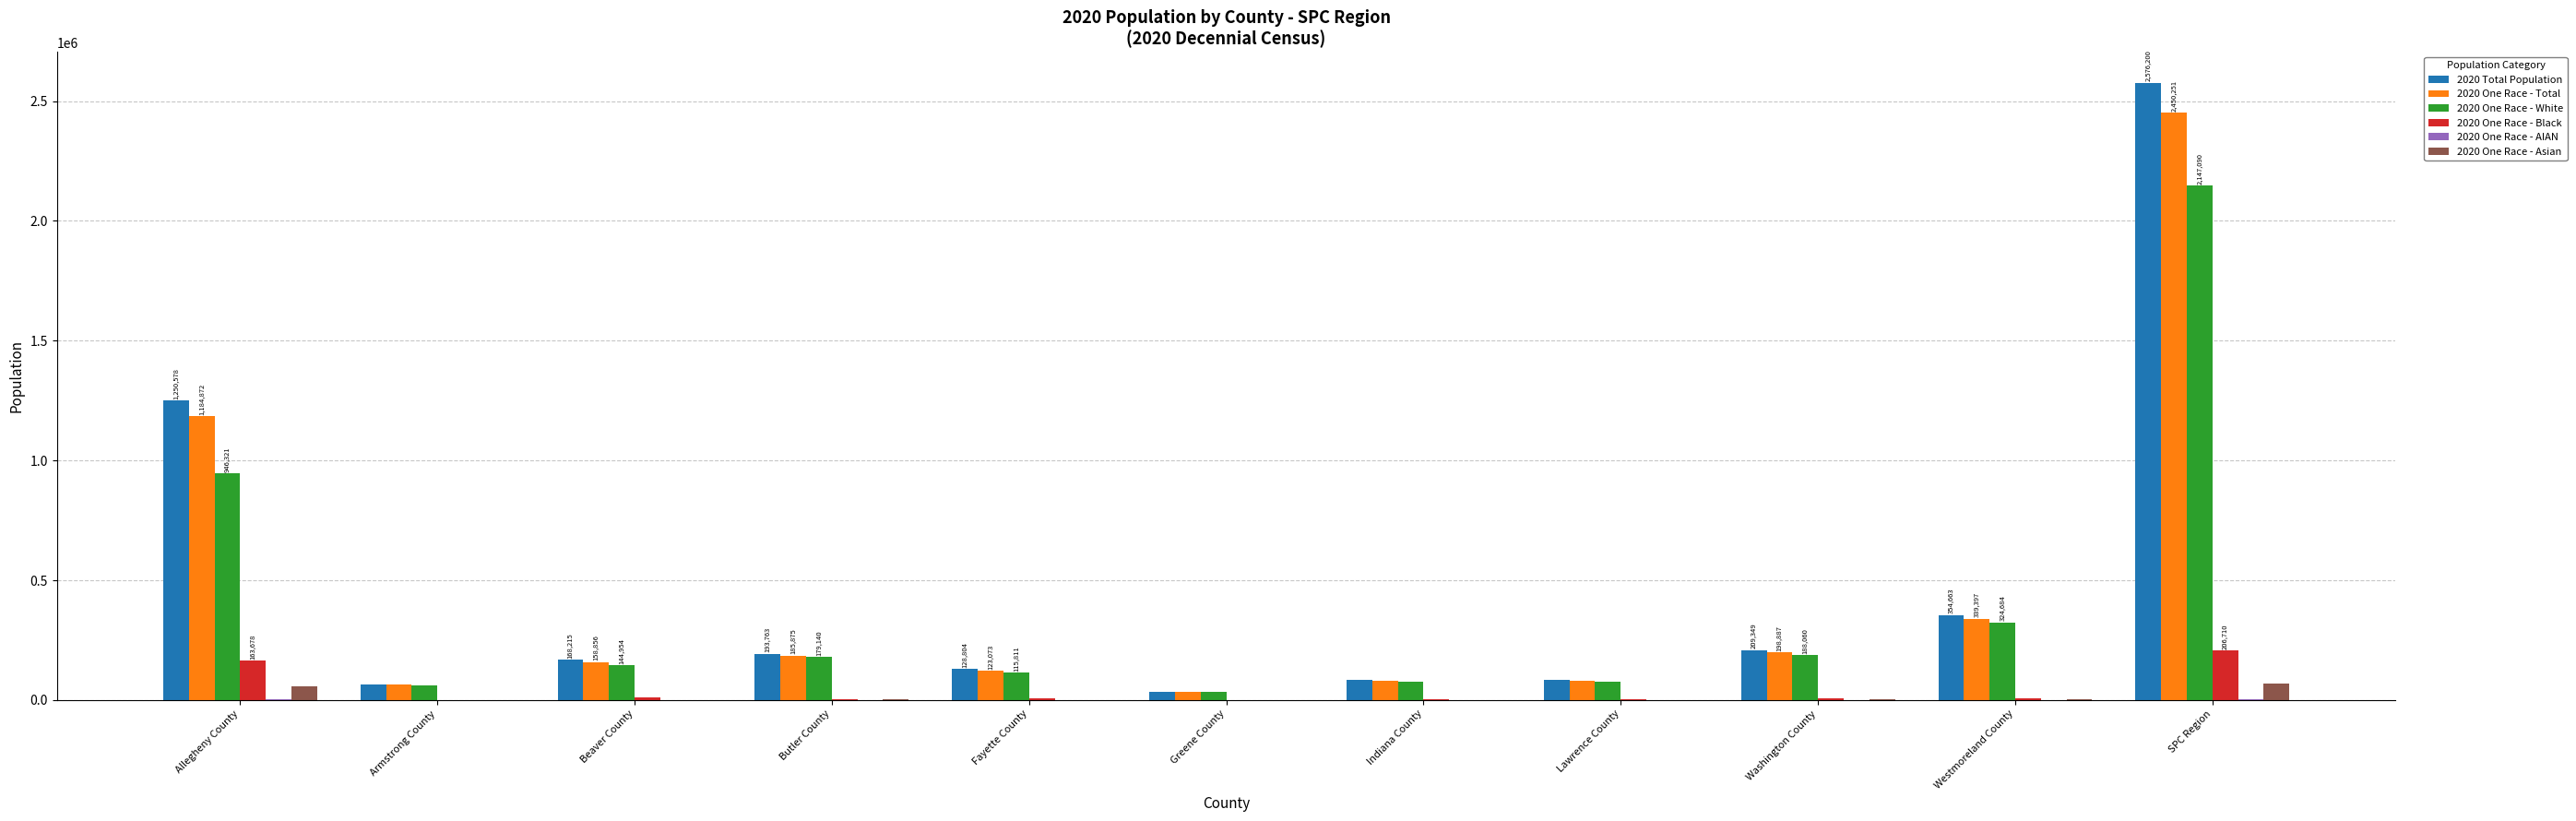

At which category is the sum across all series the highest?

SPC Region